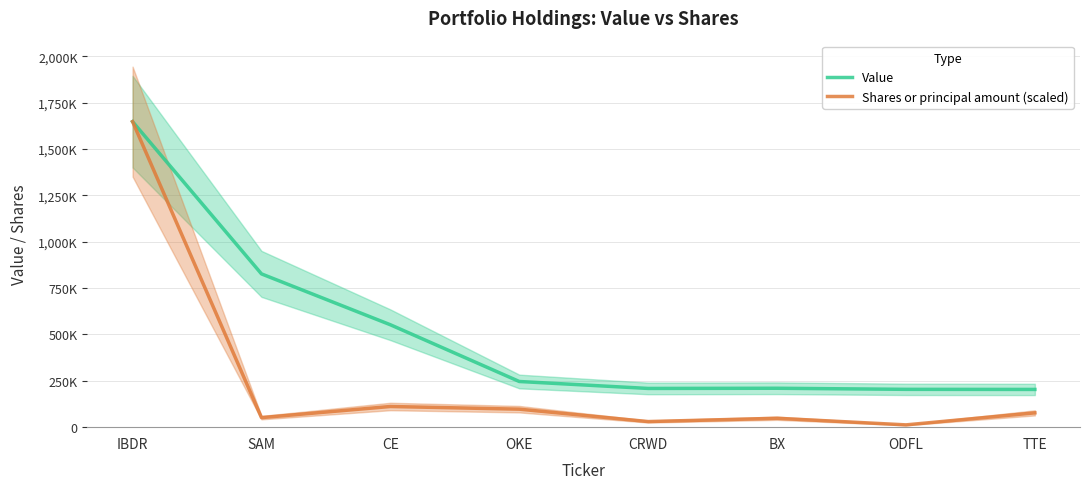

What is the spread (max minus min) of values at CRWD?

178676.6